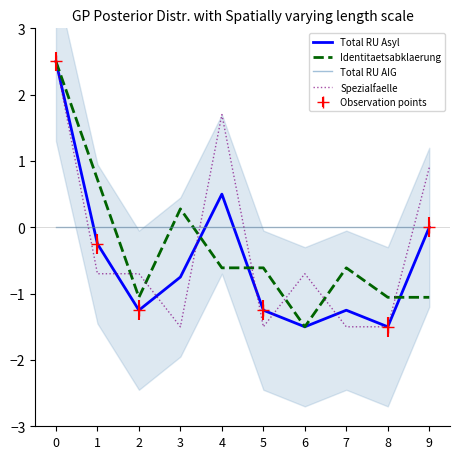

True or false: Spezialfaelle has more than 1 interior local peaks.

True